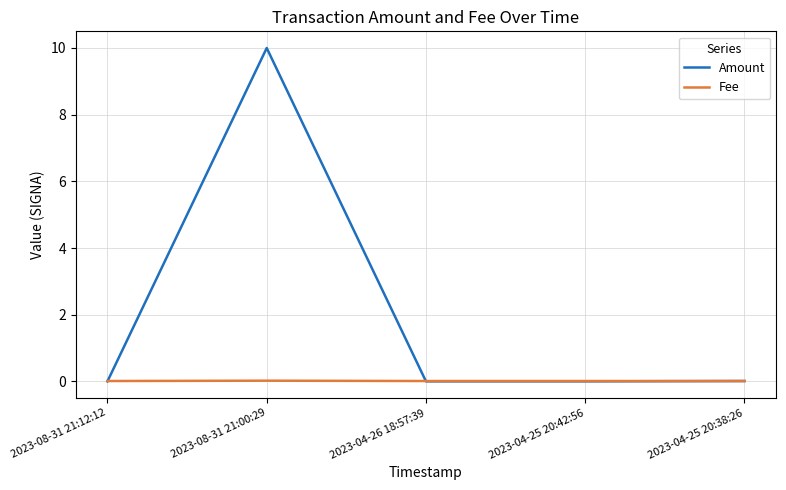

True or false: Fee has a value of 0.0 at 2023-08-31 21:12:12.

True